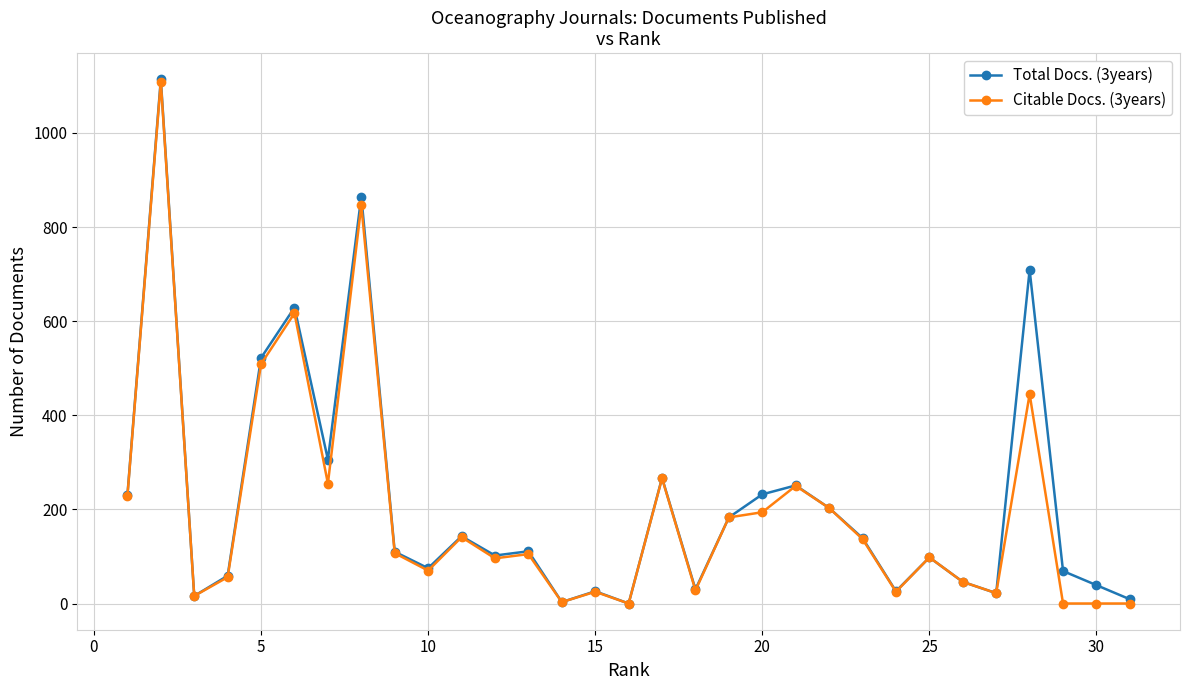

What is the greatest value displayed?

1114